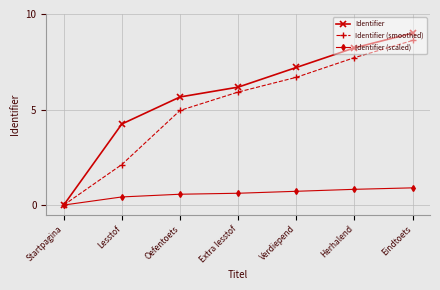

What is the spread (max minus min) of values at Lesstof?

3.8